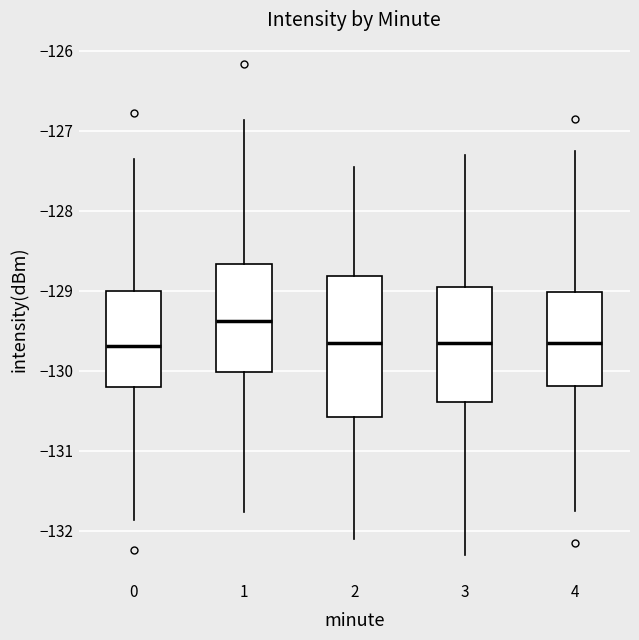

Where does the upper whisker of the box at x = 1 end on the y-axis? The values are not printed on the chart, so give them approximately, as read against the axis.

-126.9